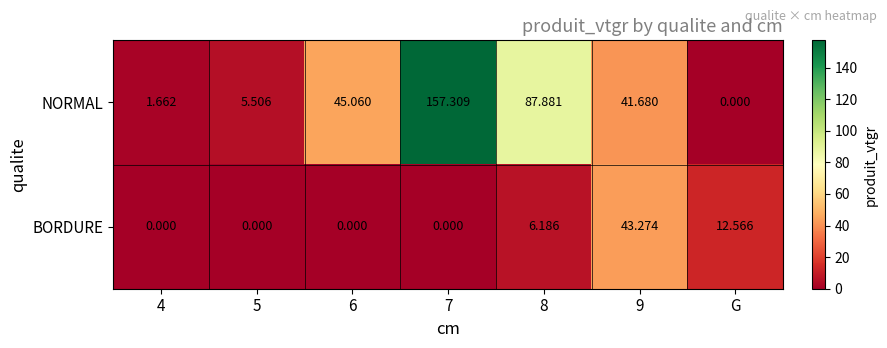

Which series has the largest range (max minus min)?

NORMAL